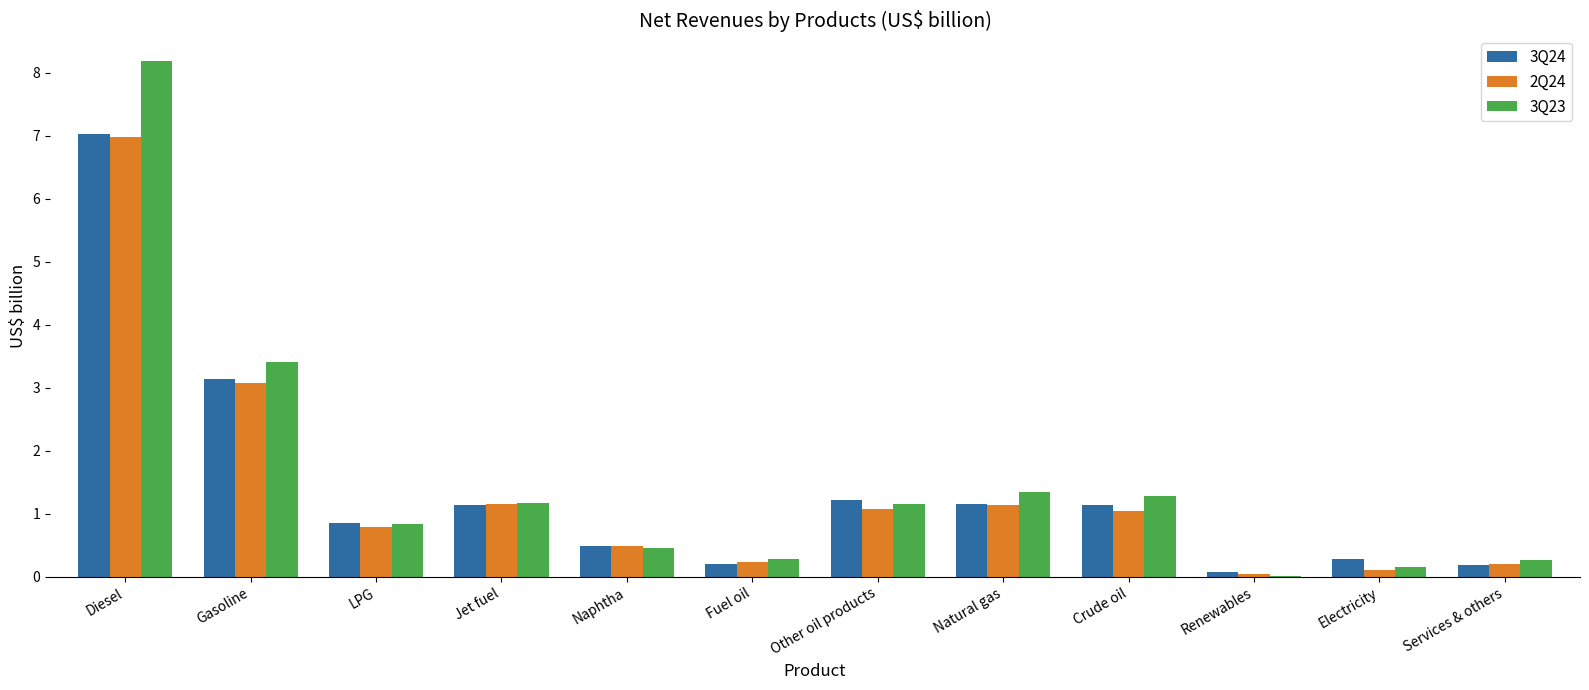

Does the chart contain stacked bars?

No